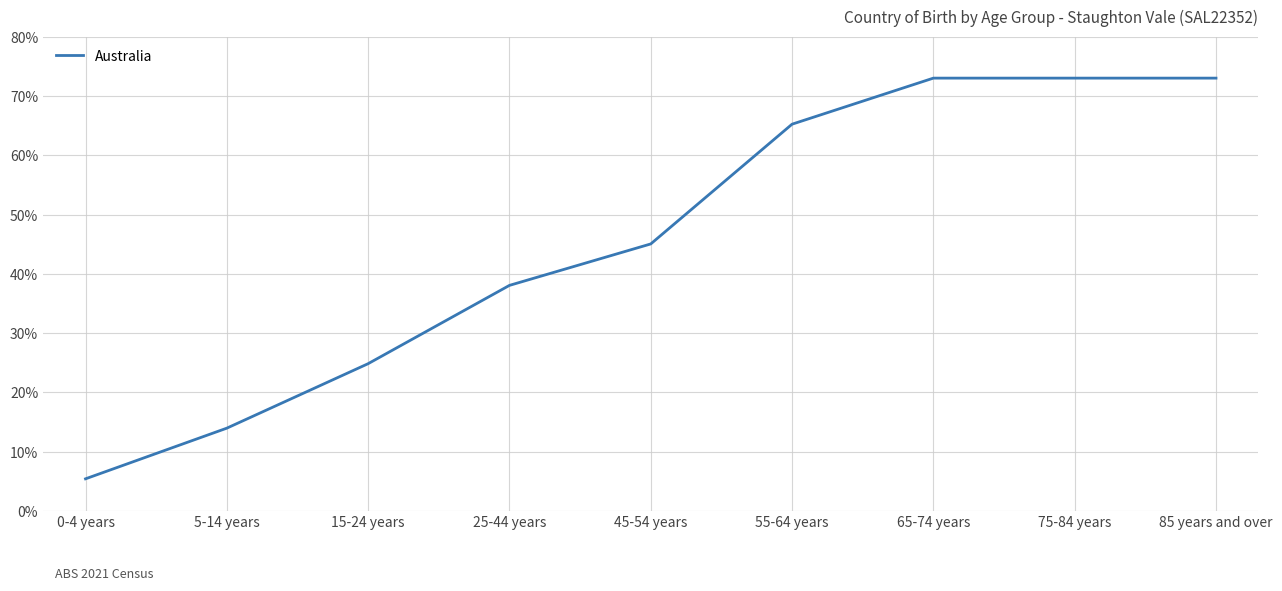

What position from the left is 45-54 years?

5